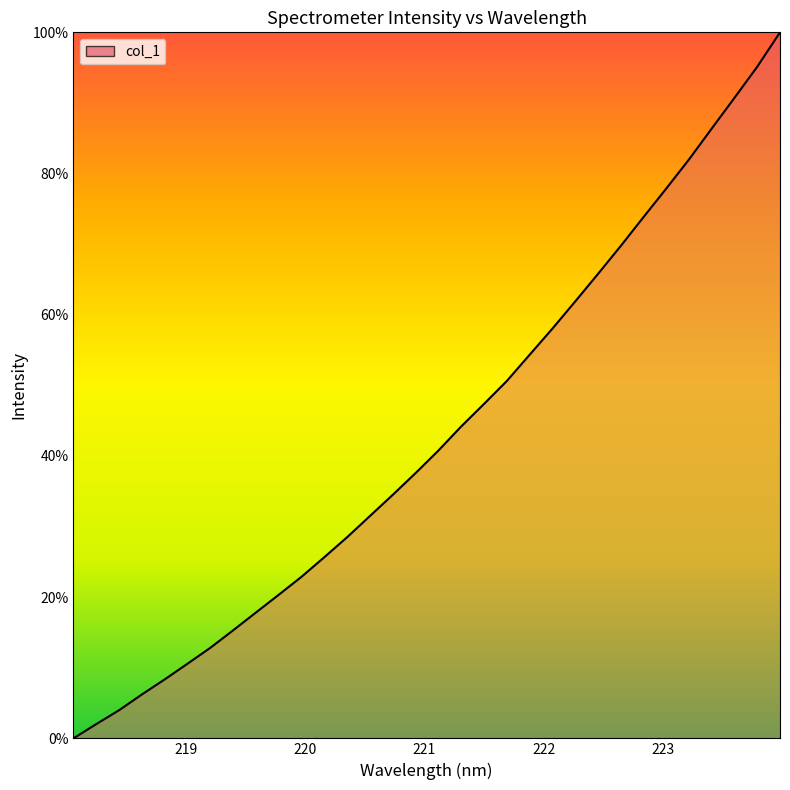

What is the difference between the maximum and minimum values?

100.0